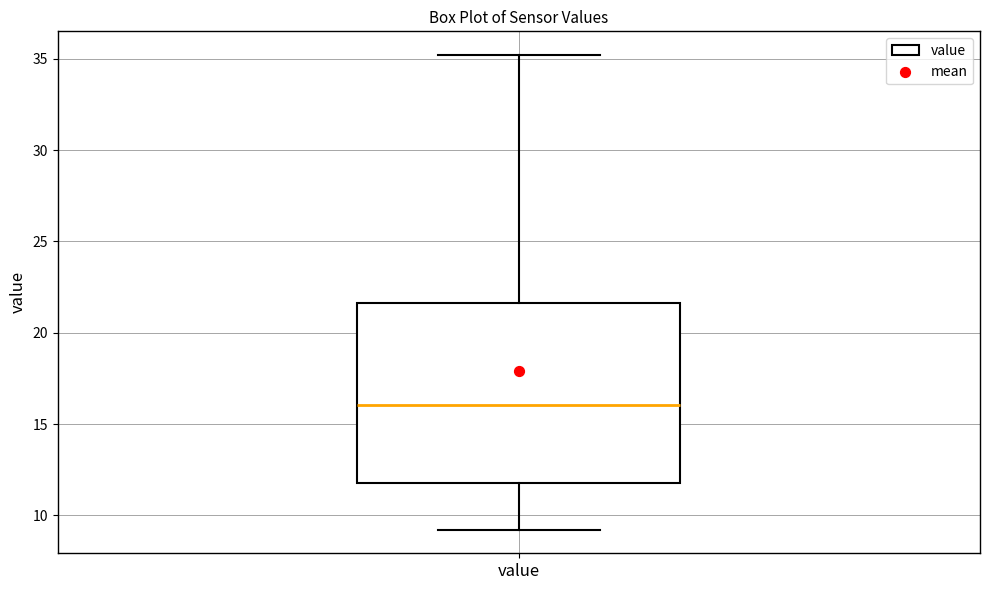

Transcribe this box plot: give where the median line is, the range the box spans, and where the two whiskers end, as read against the y-axis. The values are not printed on the chart, so give them approximately, as read against the axis.

median 16.0, box 12.0 to 21.5, whiskers 9.0 to 35.0